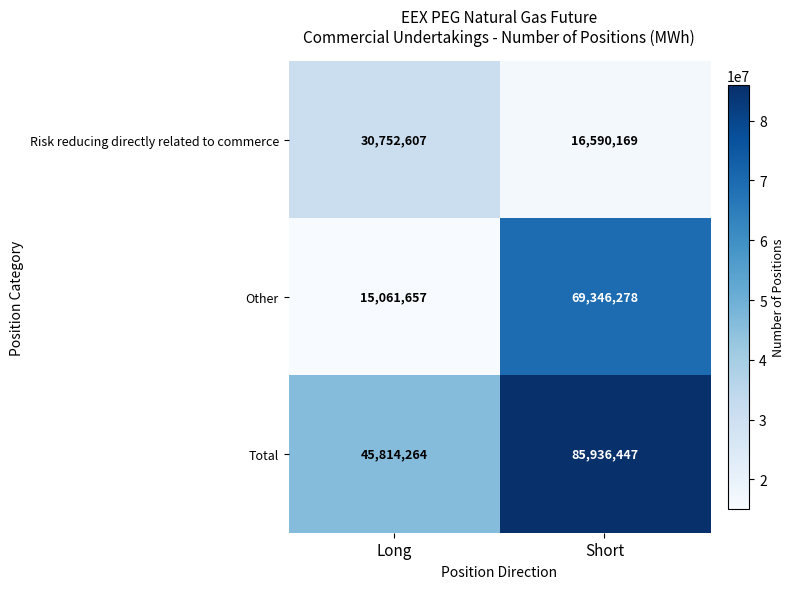

What is the difference between the highest and lowest values at Short?

69346278